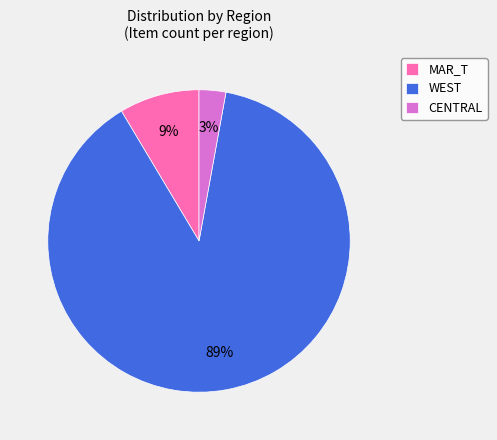

To the nearest percent, what is the average slice percentage?

33%